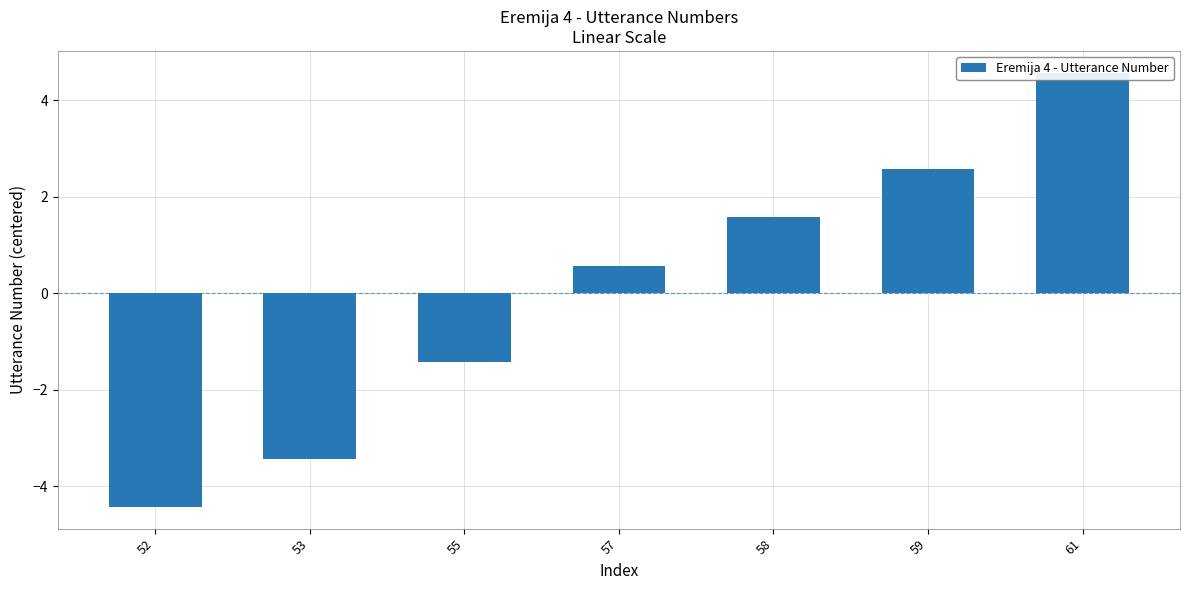

What is the value of the 1st bar from the left?

-4.4